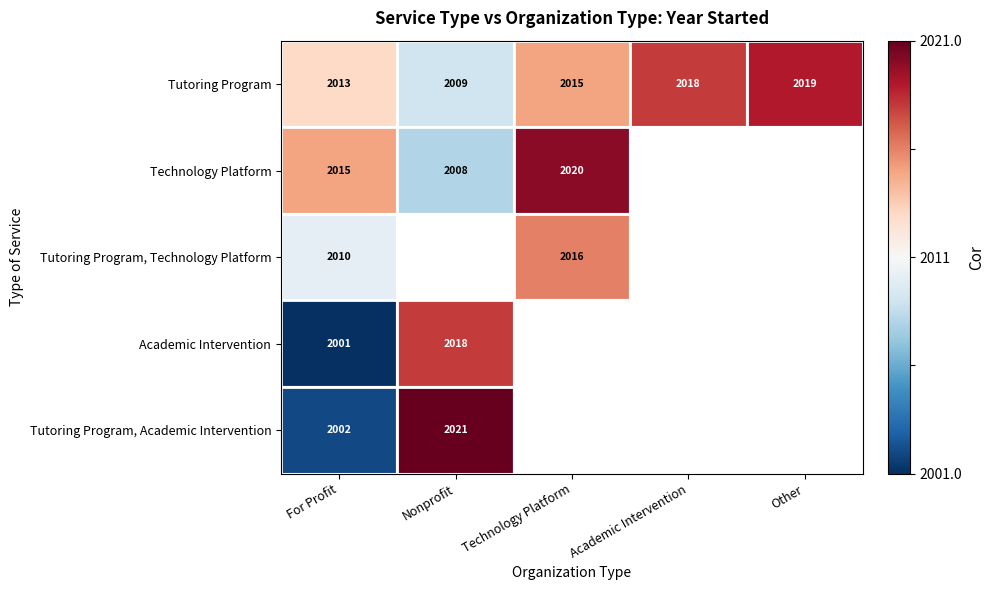

Is the value of Tutoring Program at For Profit greater than the value of Tutoring Program, Academic Intervention at Nonprofit?

No